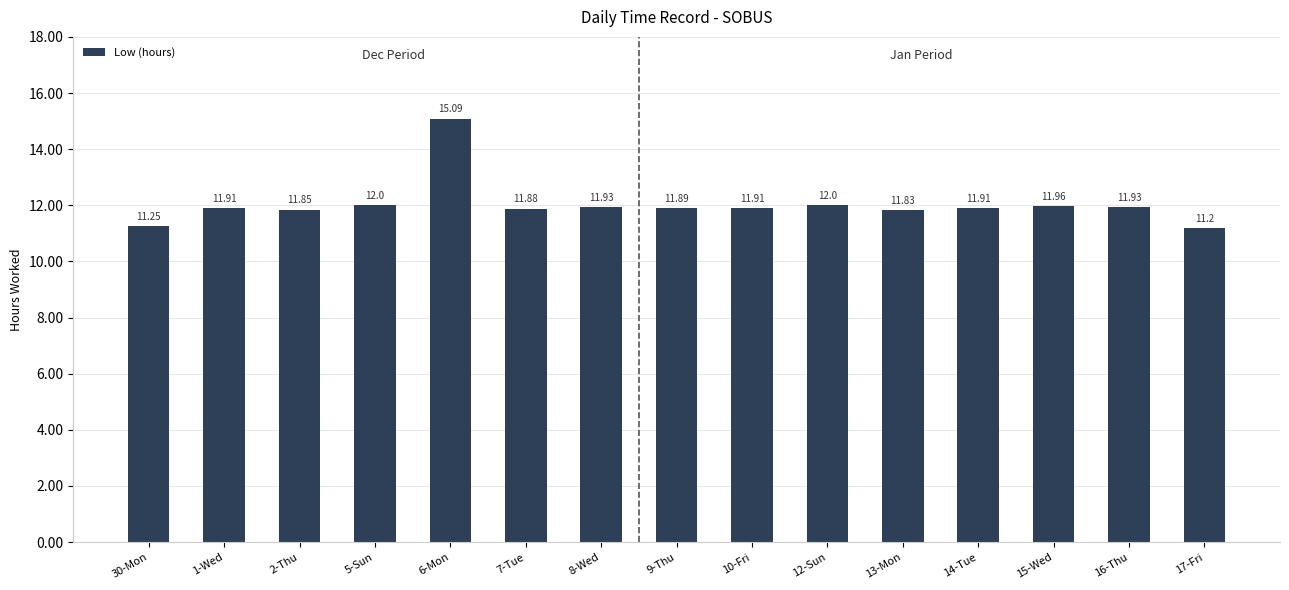

What is the ratio of the value at 30-Mon to the value at 13-Mon?

1.0